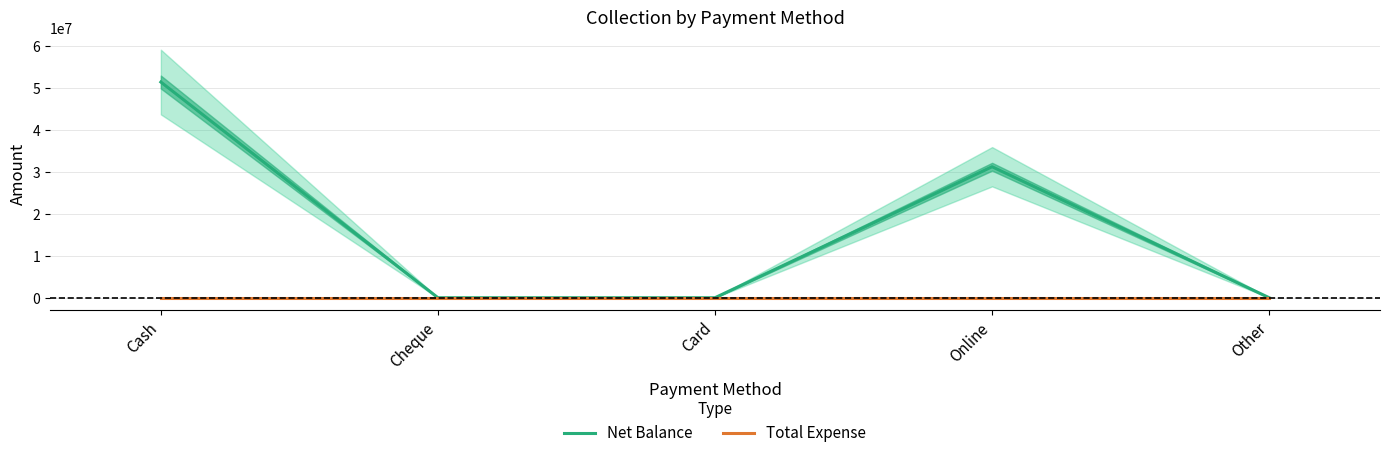

What is the maximum value shown in the chart?

51459572